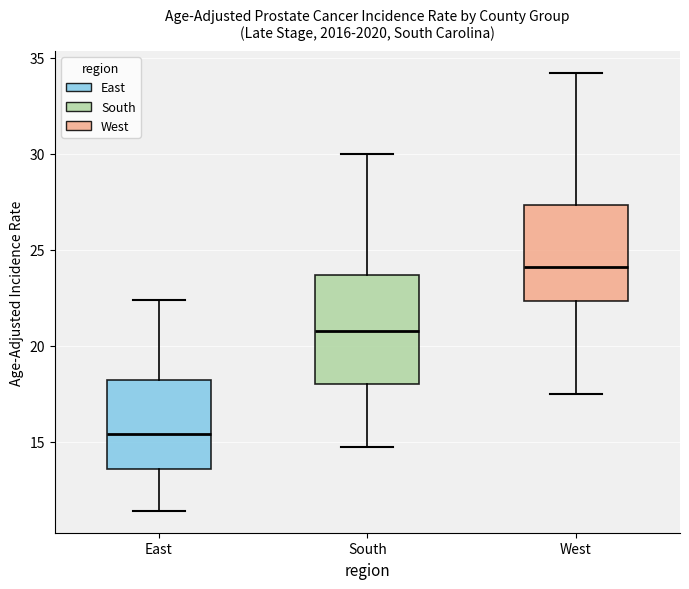

Reading left to right, transcribe this box plot: for each box, give where its median line is, the range the box spans, and where its two whiskers end, as read against the y-axis. The values are not printed on the chart, so give them approximately, as read against the axis.

East: median 15.5, box 13.5 to 18.0, whiskers 11.5 to 22.5
South: median 21.0, box 18.0 to 23.5, whiskers 14.5 to 30.0
West: median 24.0, box 22.5 to 27.5, whiskers 17.5 to 34.0